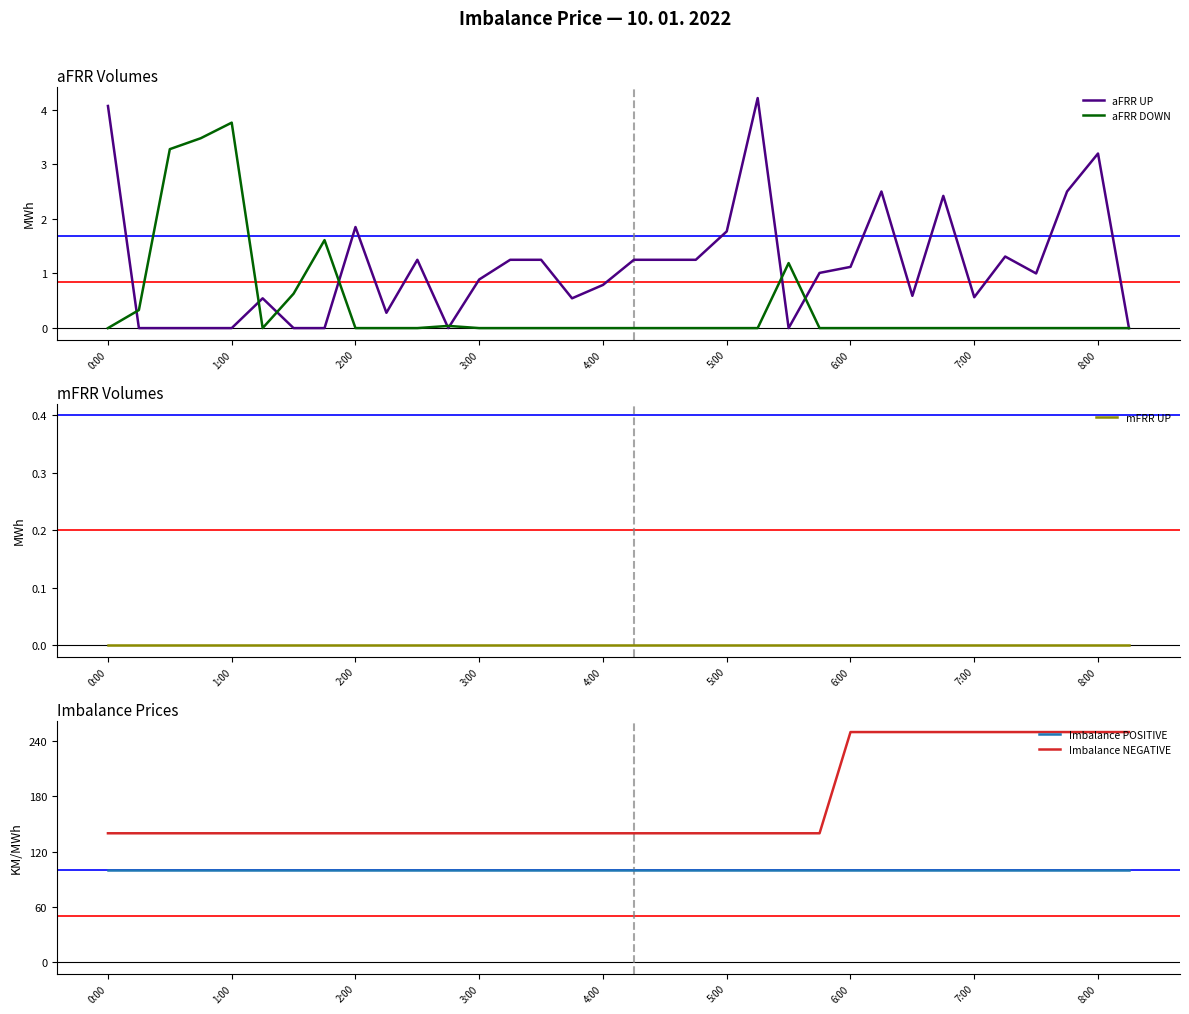

What is the highest value of the aFRR UP series?

4.2